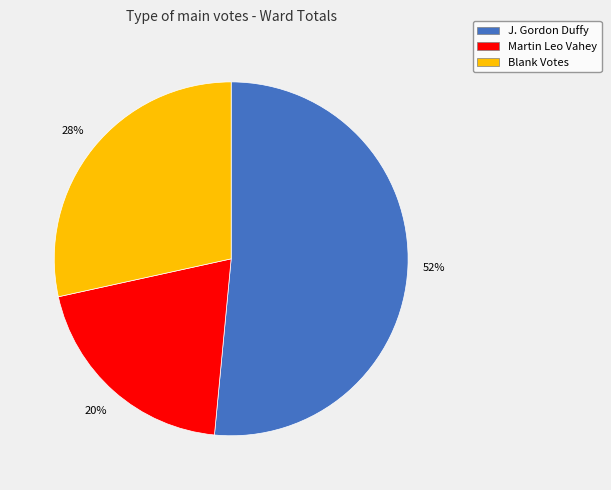

Rank the categories by value from highest to lowest.

J. Gordon Duffy, Blank Votes, Martin Leo Vahey